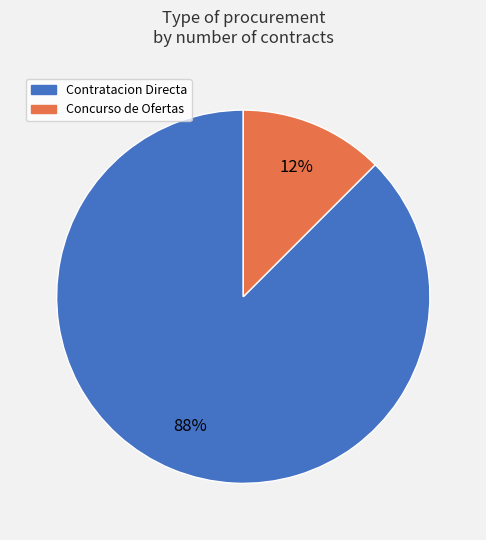

Which has a higher value, Contratacion Directa or Concurso de Ofertas?

Contratacion Directa